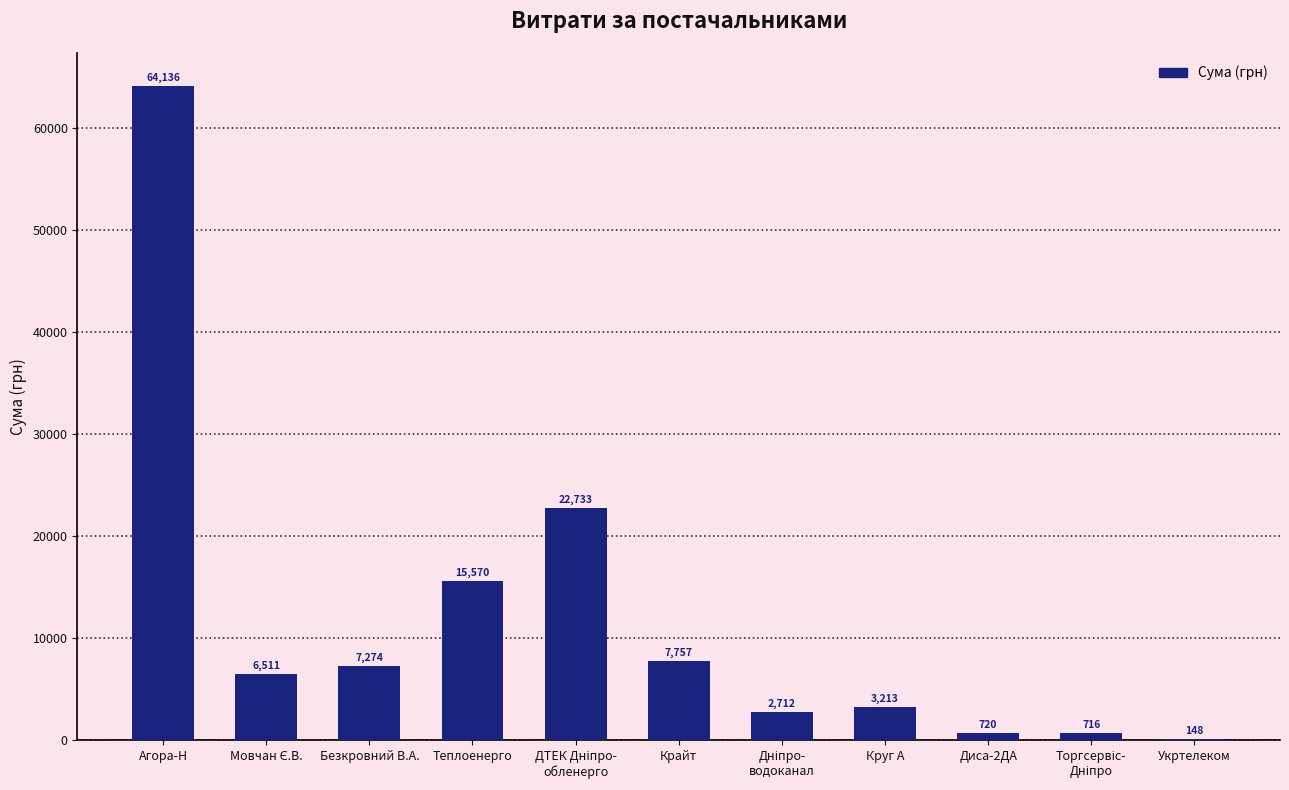

What is the maximum value shown in the chart?

64135.6